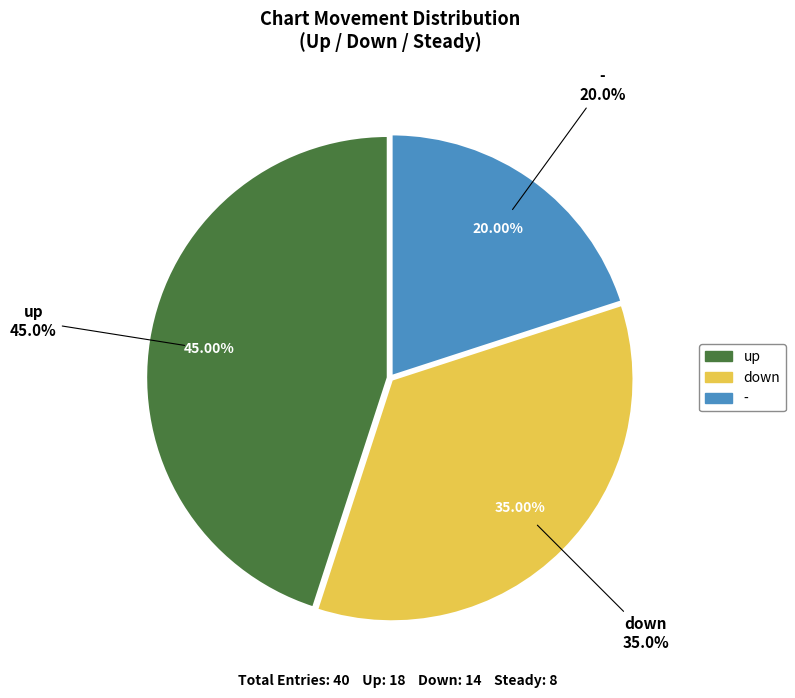

To the nearest percent, what percentage of the pie is up?

45%